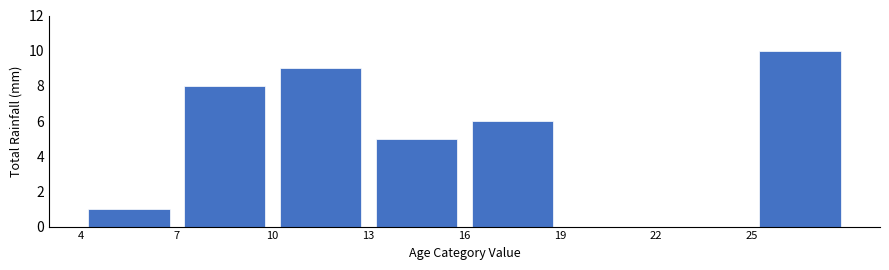

Over which range of the x-axis is the bar tallest?

25 to 28